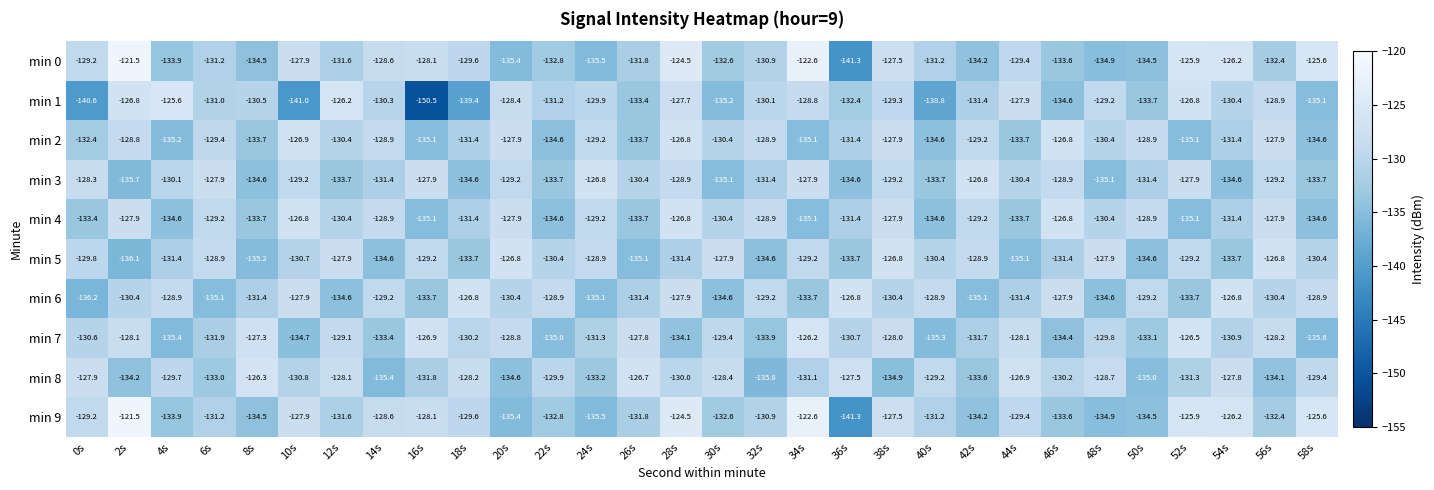

Rank the categories by min 8 value from lowest to highest.

32s, 14s, 50s, 38s, 20s, 2s, 56s, 42s, 24s, 6s, 16s, 52s, 34s, 10s, 46s, 28s, 22s, 4s, 58s, 40s, 48s, 30s, 18s, 12s, 0s, 54s, 36s, 44s, 26s, 8s